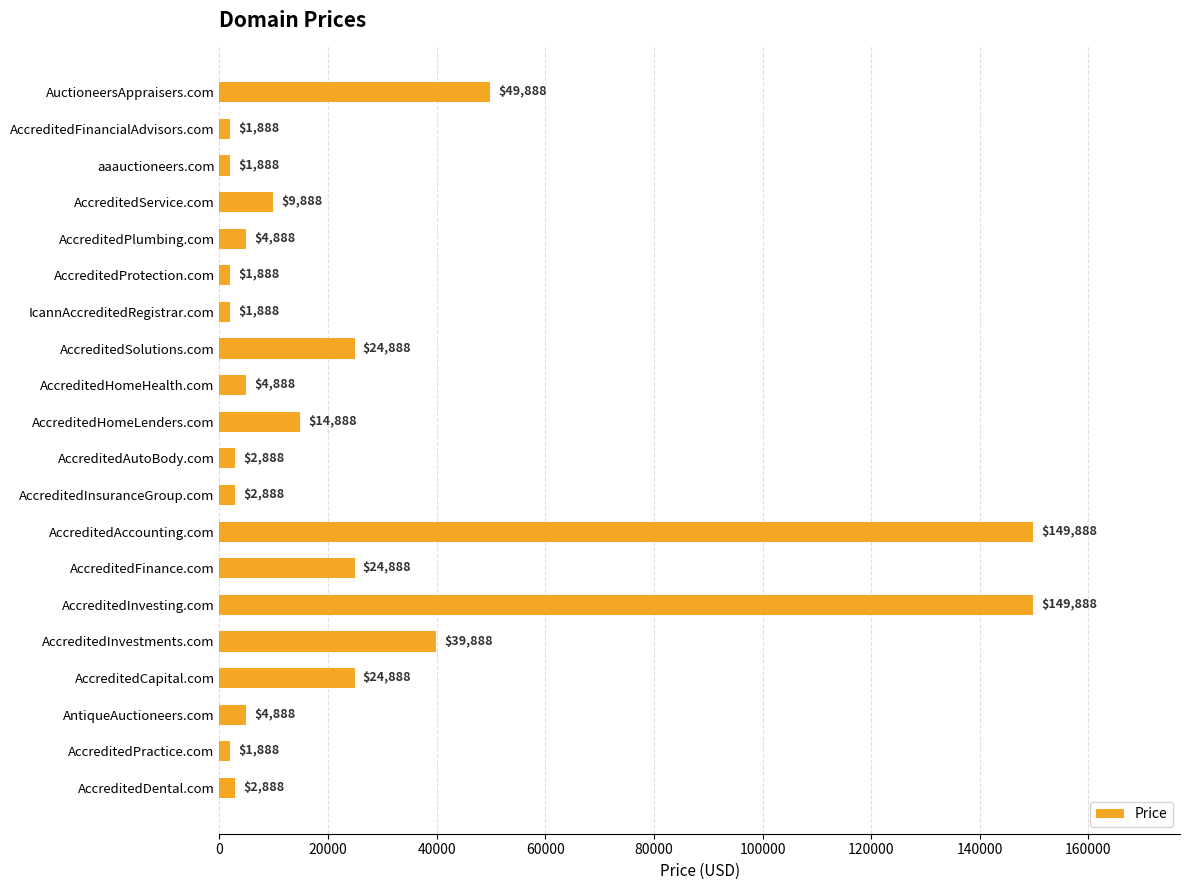

What is the difference between the maximum and second lowest values?

148000